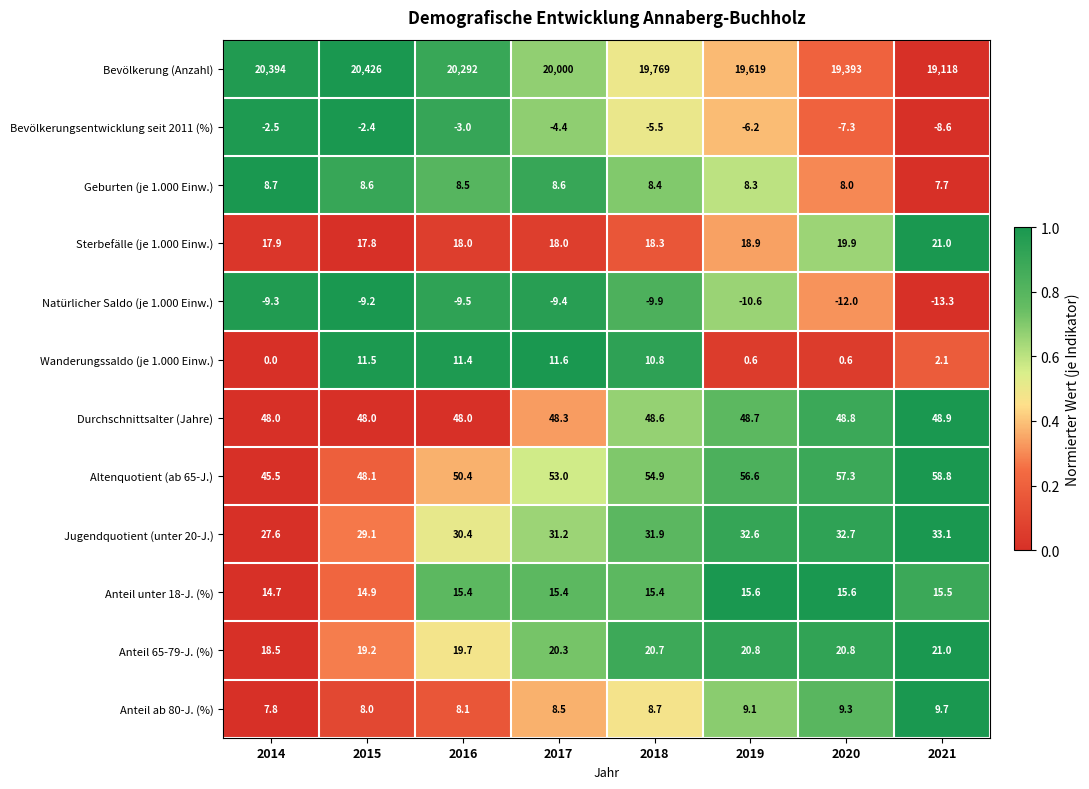

True or false: Anteil ab 80-J. (%) has a value of 8.0 at 2015.

True